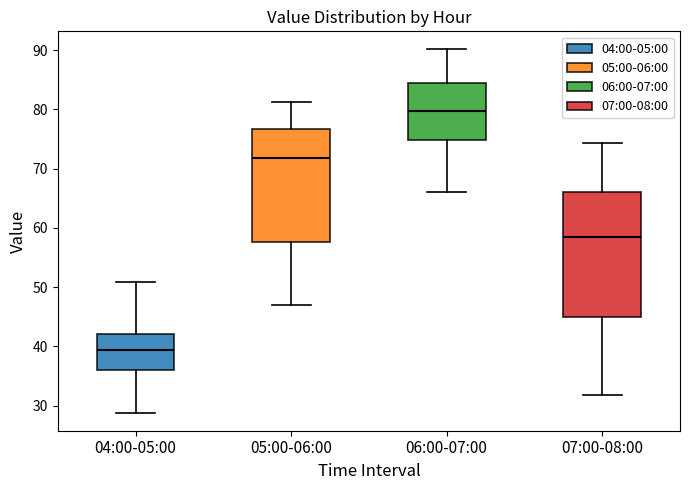

Comparing the boxes themselves (not the whiskers), which one is the tallest?

07:00-08:00